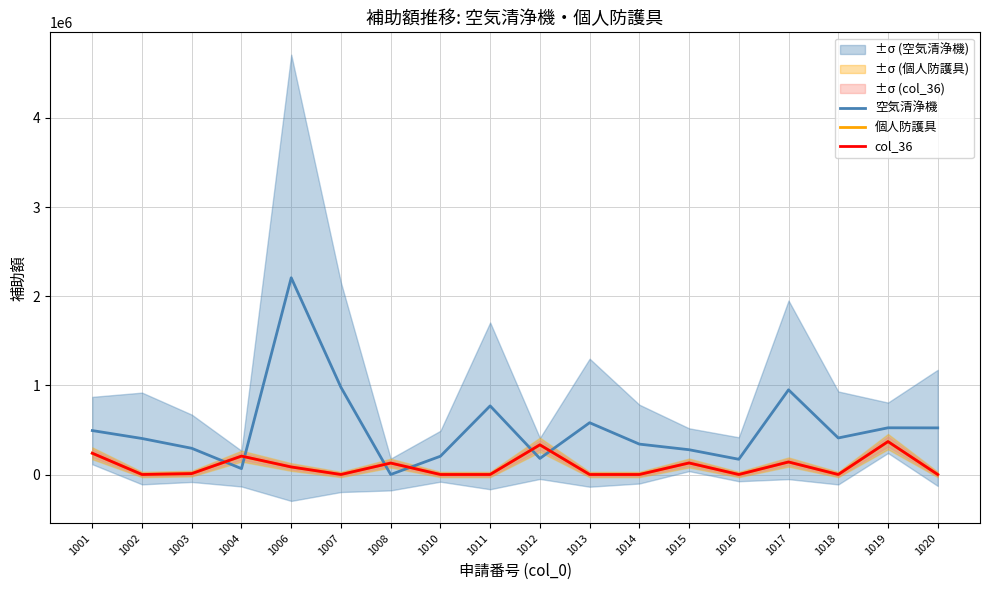

The 空気清浄機 series shows 294000 at 1003. True or false?

True